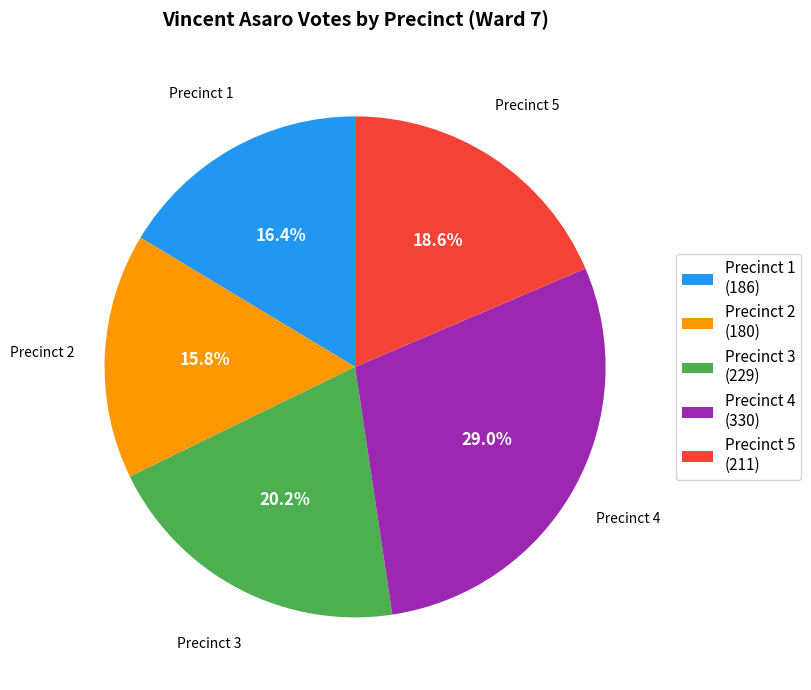

Is it true that Precinct 1 is 16% of the pie?

True